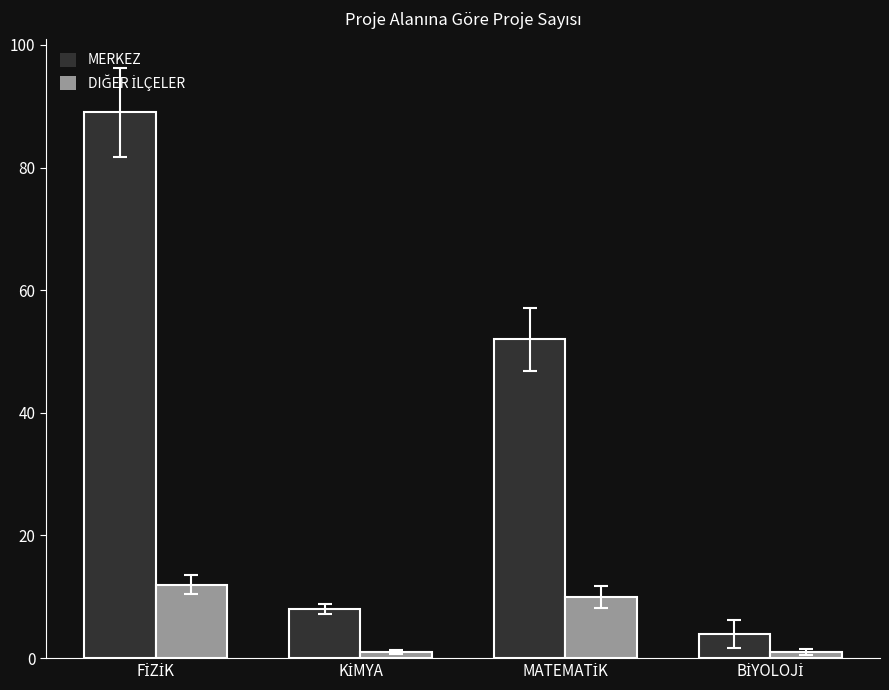

What is the maximum value shown in the chart?

89